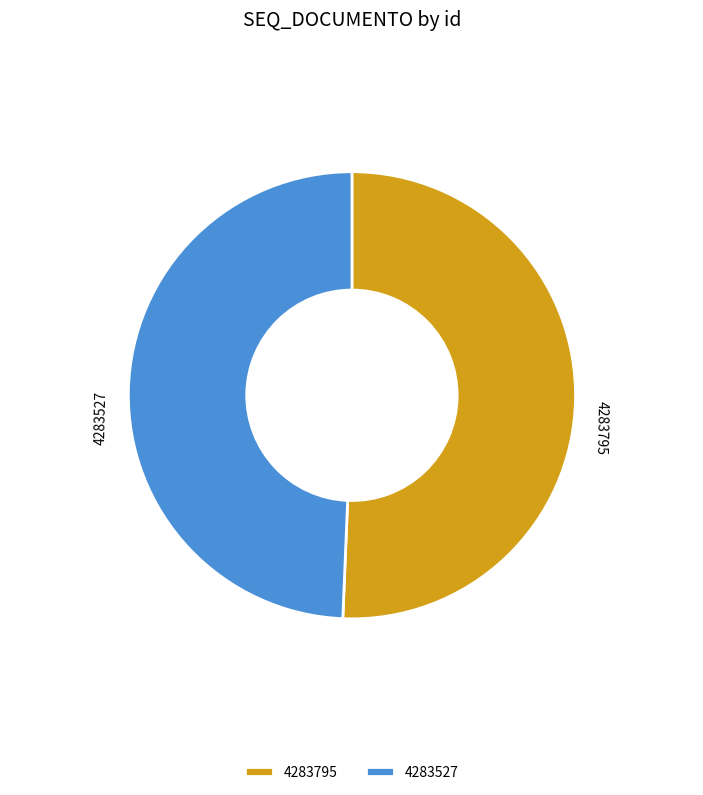

Is it true that 4283795 is 37% of the pie?

False